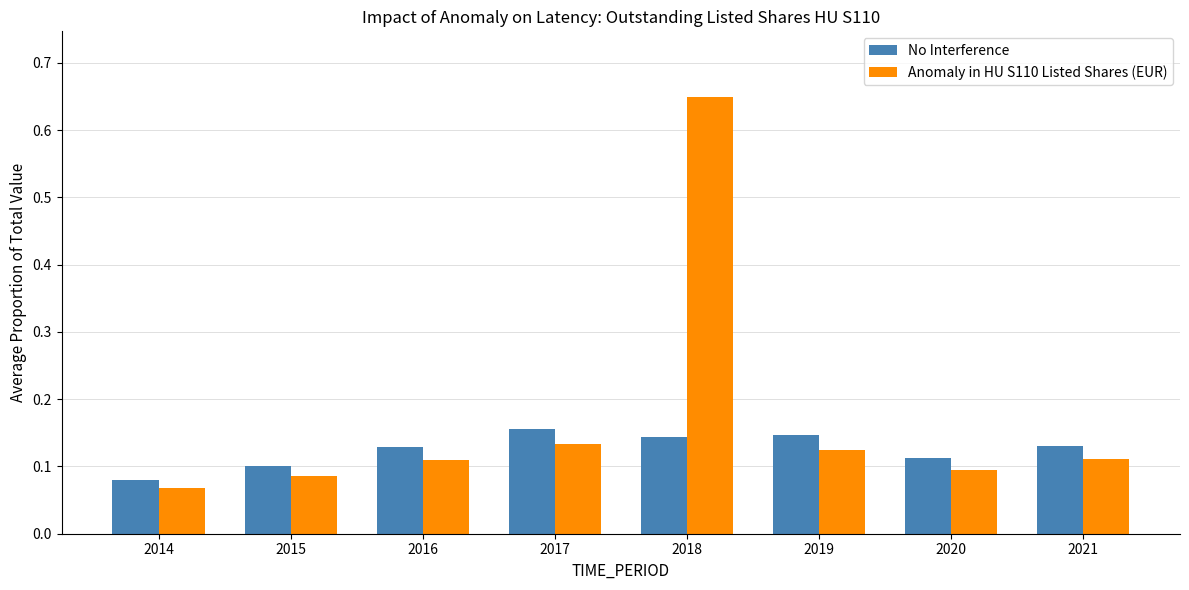

Which series has the widest spread of values?

Anomaly in HU S110 Listed Shares (EUR)